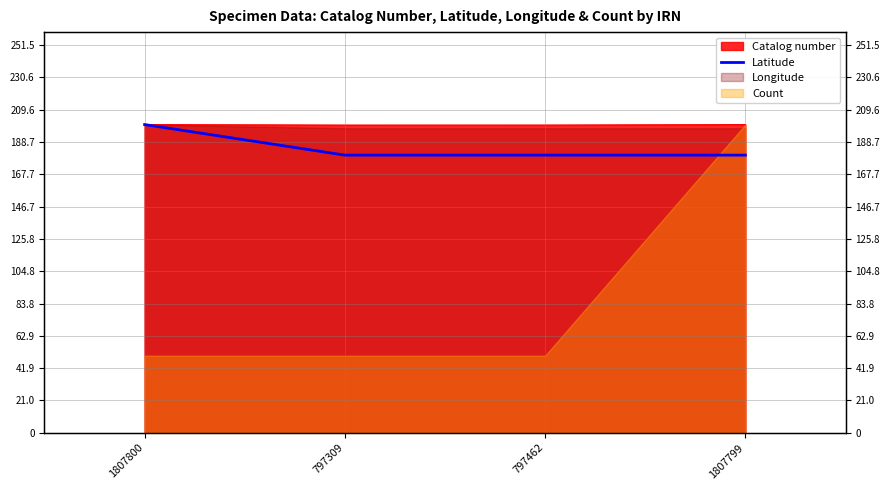

Count the number of categories in the chart.

4